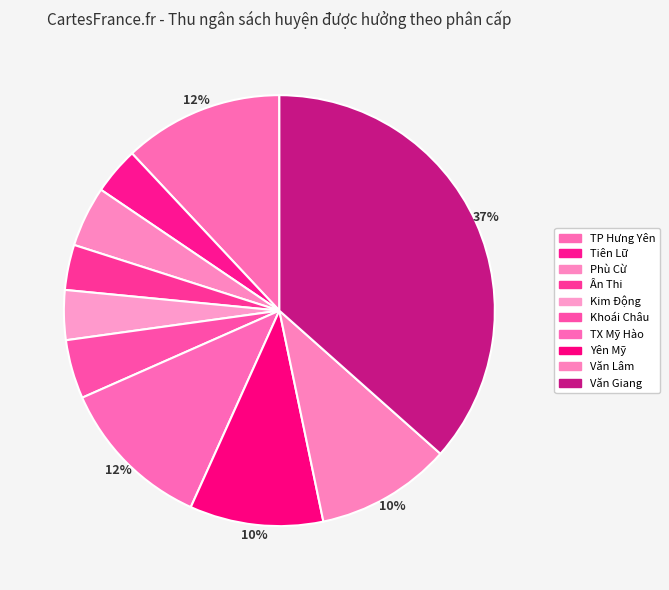

Does Tiên Lữ account for over 50% of the chart?

No